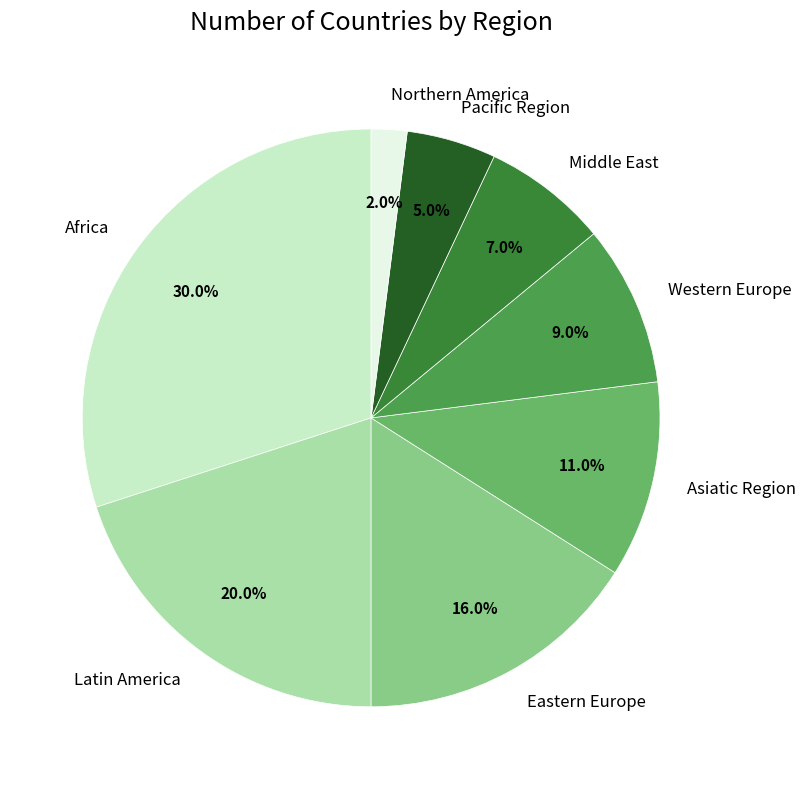

To the nearest percent, what is the difference between the largest and smallest slice percentages?

28%